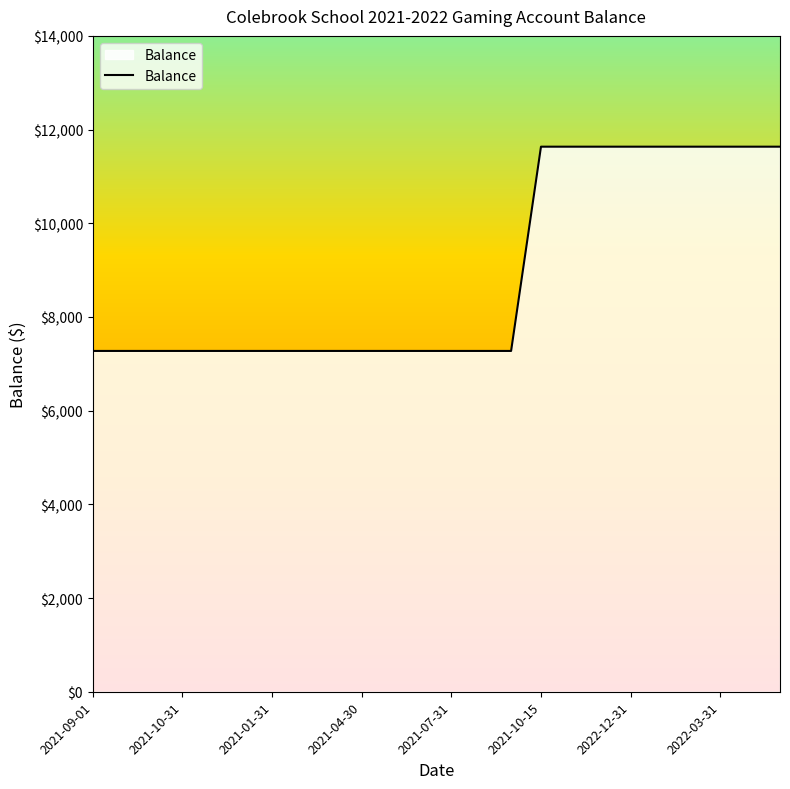

How many lines are shown in the chart?

1